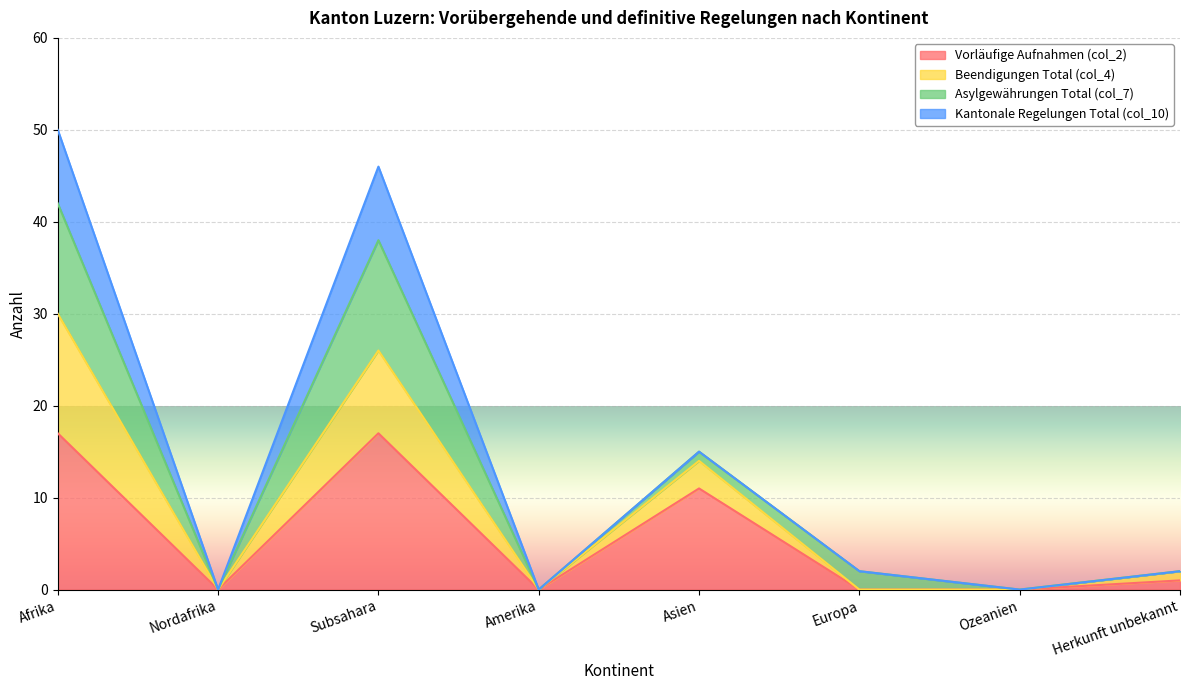

What is the difference between the highest and lowest values at Herkunft unbekannt?

1